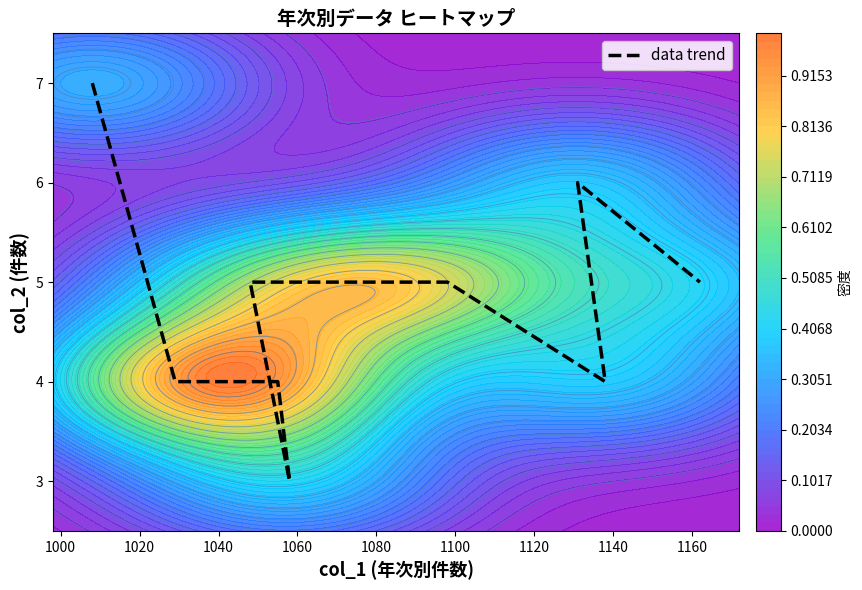

What is the greatest value displayed?

7